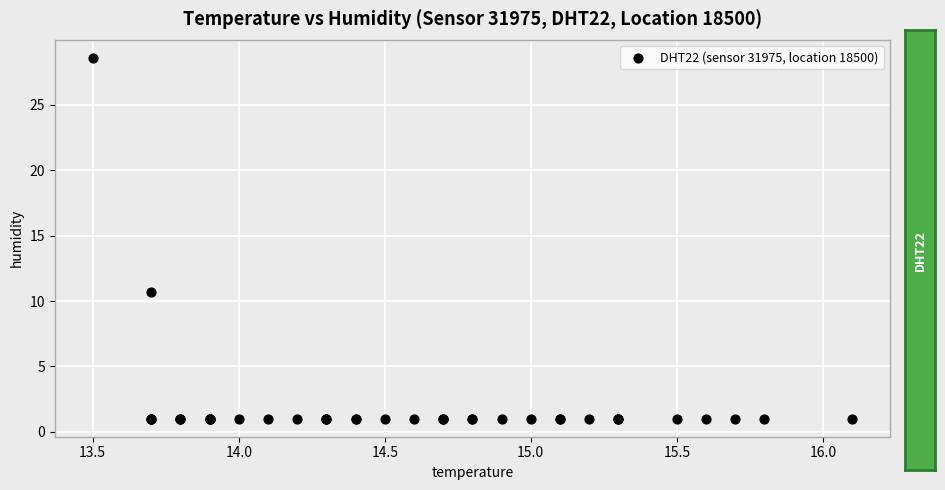

What Y value in the scatter plot is closest to 14?

10.7